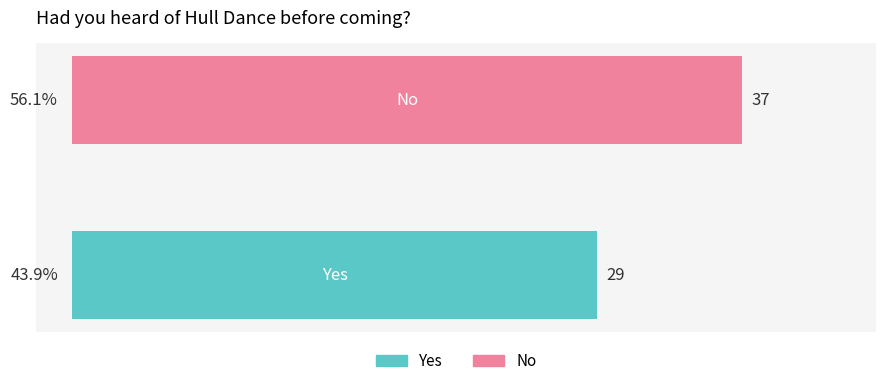

What is the maximum value shown in the chart?

37